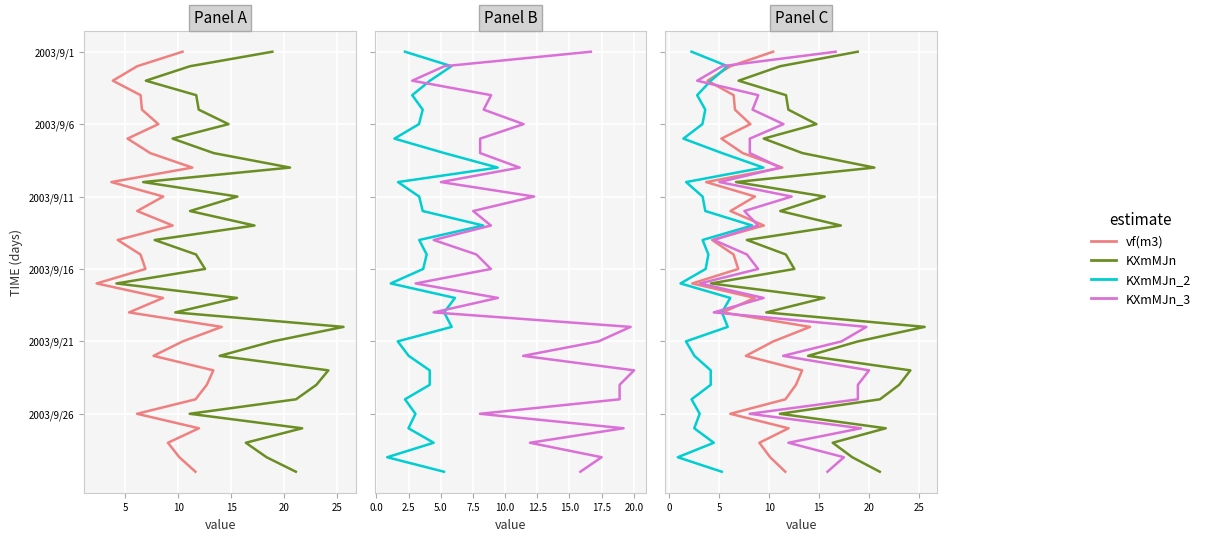

How many values in vf(m3) are above zero?

29